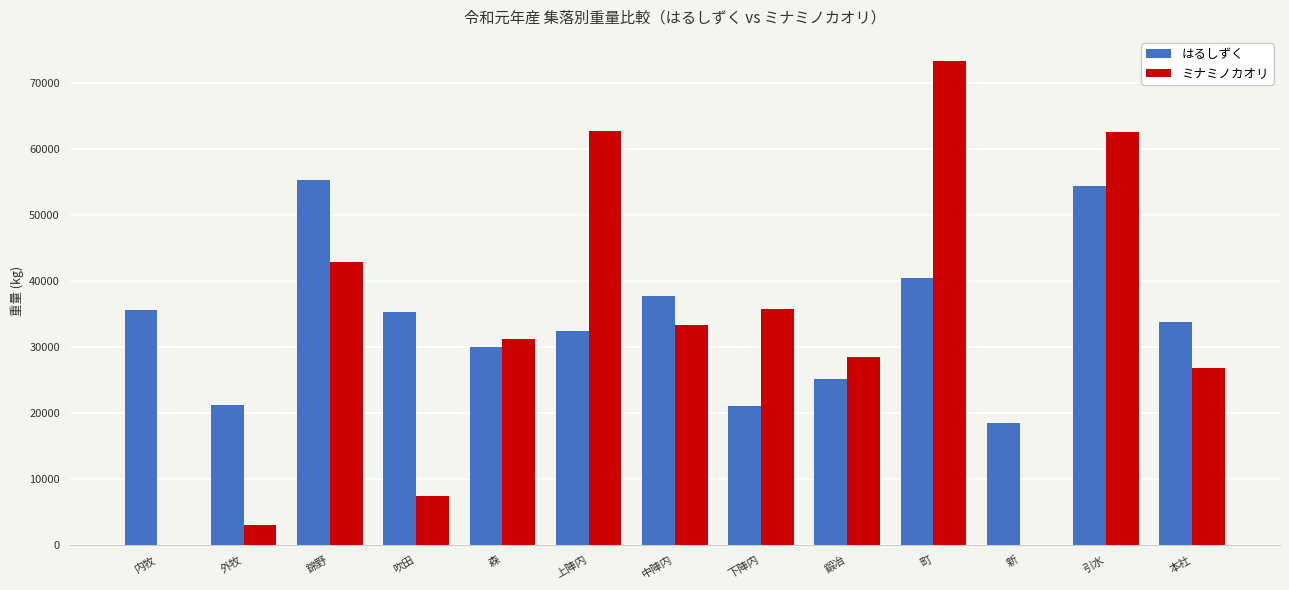

What is the maximum value shown in the chart?

73379